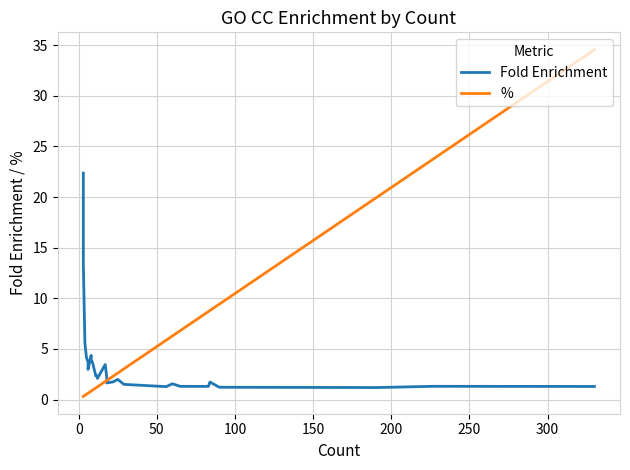

How many values in the Fold Enrichment series exceed 2?

15